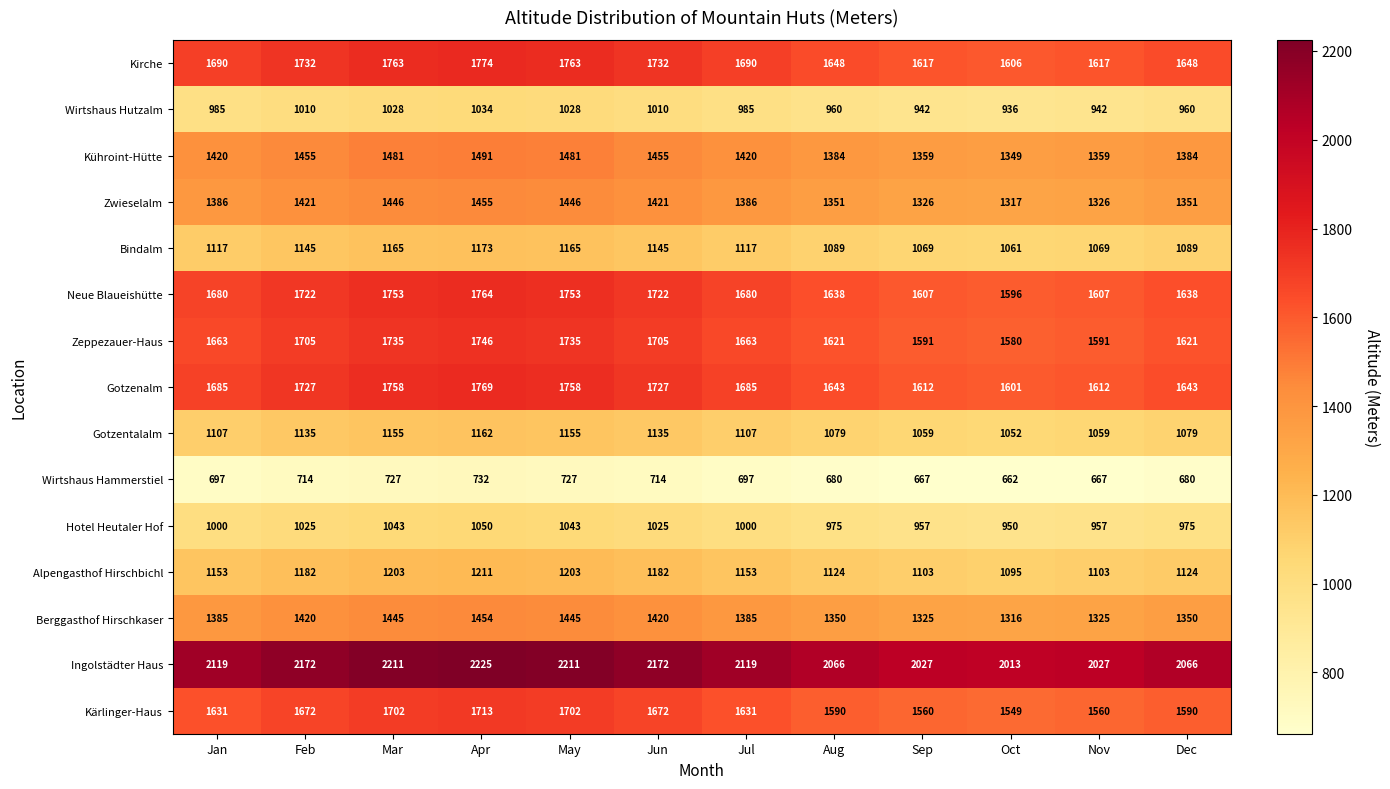

What is the maximum value for Zwieselalm?

1455